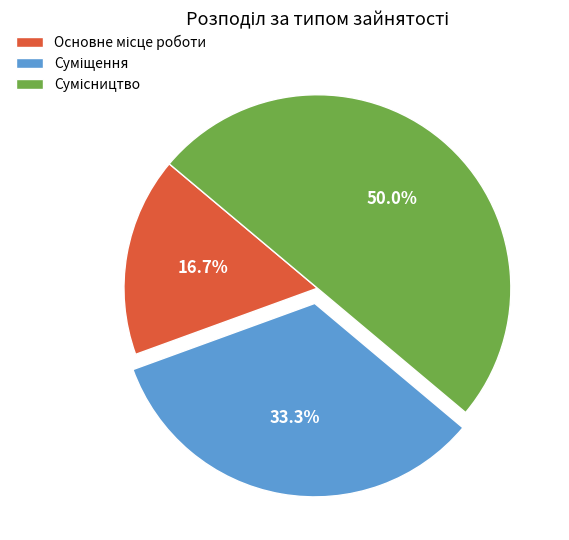

Is there any slice that represents more than half of the pie?

No